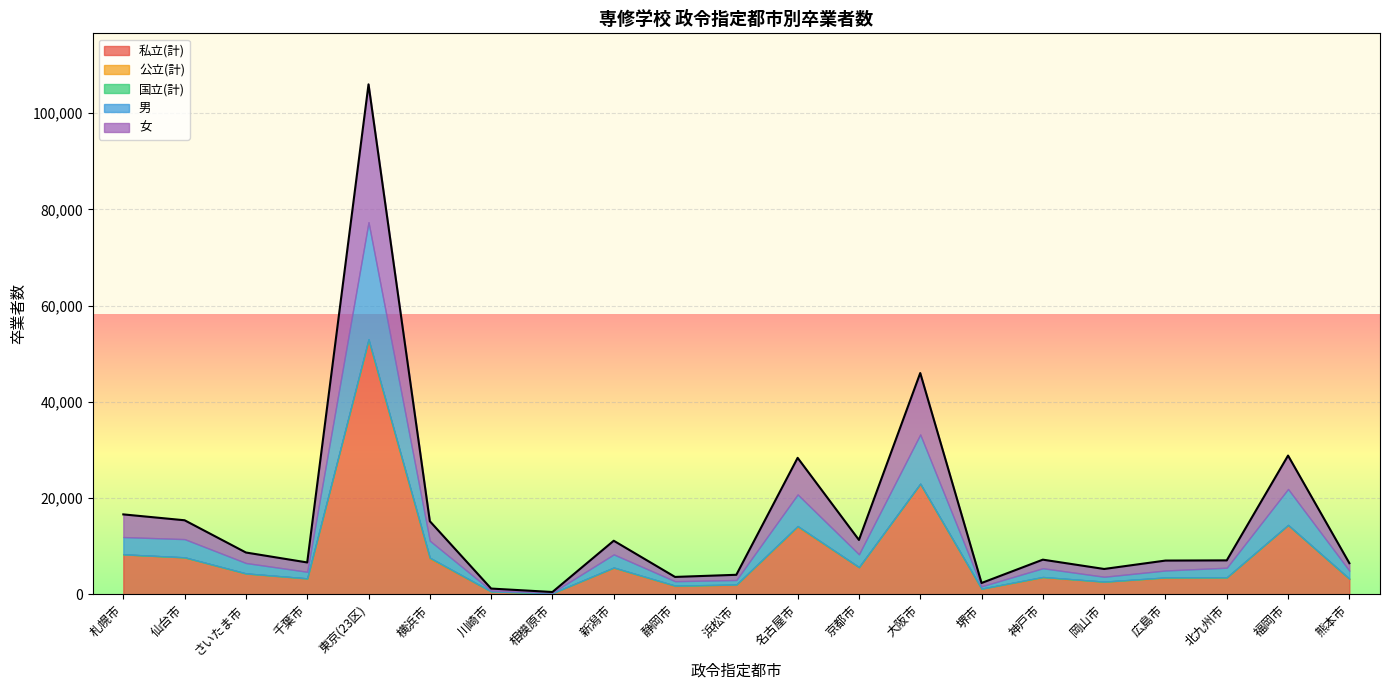

Rank the series by their maximum value, from highest to lowest.

私立(計), 女, 男, 公立(計), 国立(計)